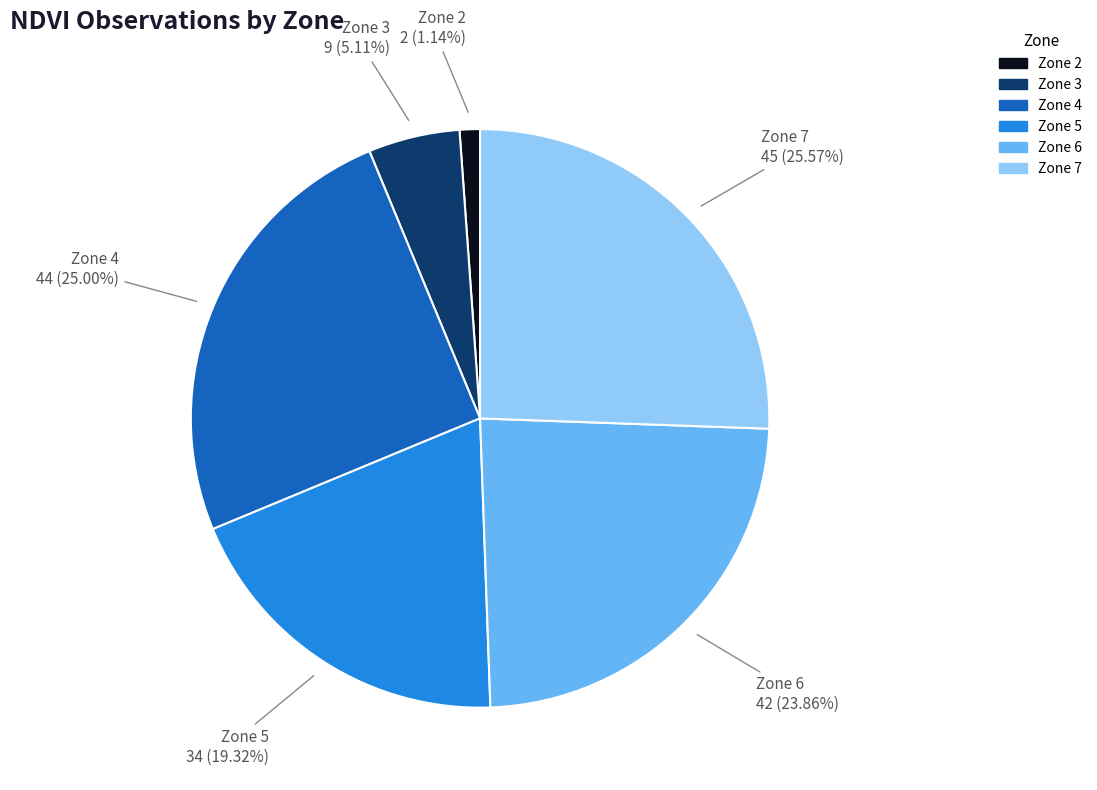

Between Zone 5 and Zone 3, which is larger?

Zone 5